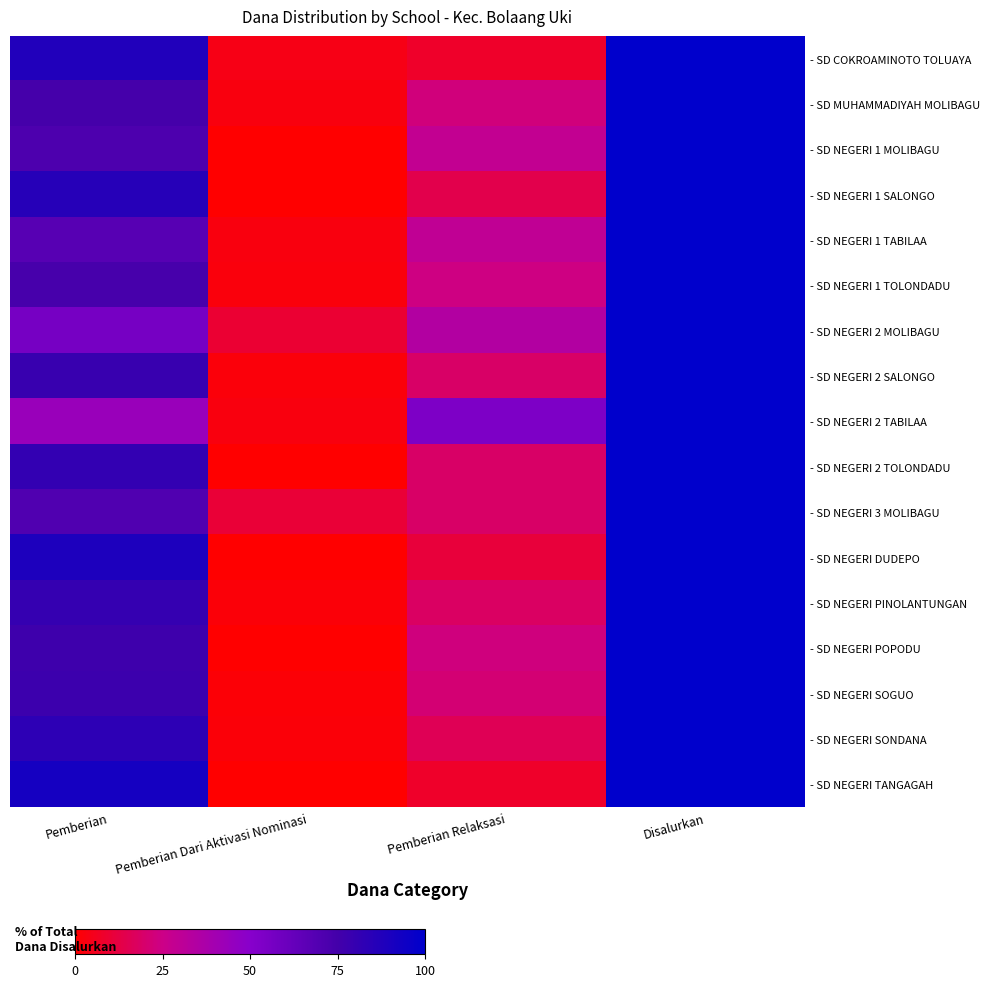

Reading right to left, list all the values displayed in this chart.

- SD COKROAMINOTO TOLUAYA: Disalurkan=100.0	Pemberian Relaksasi=8.2	Pemberian Dari Aktivasi Nominasi=4.1	Pemberian=87.8
- SD MUHAMMADIYAH MOLIBAGU: Disalurkan=100.0	Pemberian Relaksasi=22.9	Pemberian Dari Aktivasi Nominasi=2.9	Pemberian=74.3
- SD NEGERI 1 MOLIBAGU: Disalurkan=100.0	Pemberian Relaksasi=28.6	Pemberian Dari Aktivasi Nominasi=0.0	Pemberian=71.4
- SD NEGERI 1 SALONGO: Disalurkan=100.0	Pemberian Relaksasi=14.3	Pemberian Dari Aktivasi Nominasi=0.0	Pemberian=85.7
- SD NEGERI 1 TABILAA: Disalurkan=100.0	Pemberian Relaksasi=29.4	Pemberian Dari Aktivasi Nominasi=2.9	Pemberian=67.6
- SD NEGERI 1 TOLONDADU: Disalurkan=100.0	Pemberian Relaksasi=24.1	Pemberian Dari Aktivasi Nominasi=2.4	Pemberian=73.5
- SD NEGERI 2 MOLIBAGU: Disalurkan=100.0	Pemberian Relaksasi=34.4	Pemberian Dari Aktivasi Nominasi=9.4	Pemberian=56.2
- SD NEGERI 2 SALONGO: Disalurkan=100.0	Pemberian Relaksasi=18.9	Pemberian Dari Aktivasi Nominasi=2.0	Pemberian=79.1
- SD NEGERI 2 TABILAA: Disalurkan=100.0	Pemberian Relaksasi=53.5	Pemberian Dari Aktivasi Nominasi=2.8	Pemberian=43.7
- SD NEGERI 2 TOLONDADU: Disalurkan=100.0	Pemberian Relaksasi=18.9	Pemberian Dari Aktivasi Nominasi=0.0	Pemberian=81.1
- SD NEGERI 3 MOLIBAGU: Disalurkan=100.0	Pemberian Relaksasi=18.9	Pemberian Dari Aktivasi Nominasi=10.5	Pemberian=70.5
- SD NEGERI DUDEPO: Disalurkan=100.0	Pemberian Relaksasi=11.0	Pemberian Dari Aktivasi Nominasi=0.0	Pemberian=89.0
- SD NEGERI PINOLANTUNGAN: Disalurkan=100.0	Pemberian Relaksasi=18.1	Pemberian Dari Aktivasi Nominasi=1.7	Pemberian=80.2
- SD NEGERI POPODU: Disalurkan=100.0	Pemberian Relaksasi=23.3	Pemberian Dari Aktivasi Nominasi=0.0	Pemberian=76.7
- SD NEGERI SOGUO: Disalurkan=100.0	Pemberian Relaksasi=21.2	Pemberian Dari Aktivasi Nominasi=1.2	Pemberian=77.6
- SD NEGERI SONDANA: Disalurkan=100.0	Pemberian Relaksasi=15.6	Pemberian Dari Aktivasi Nominasi=1.6	Pemberian=82.8
- SD NEGERI TANGAGAH: Disalurkan=100.0	Pemberian Relaksasi=7.8	Pemberian Dari Aktivasi Nominasi=0.0	Pemberian=92.2